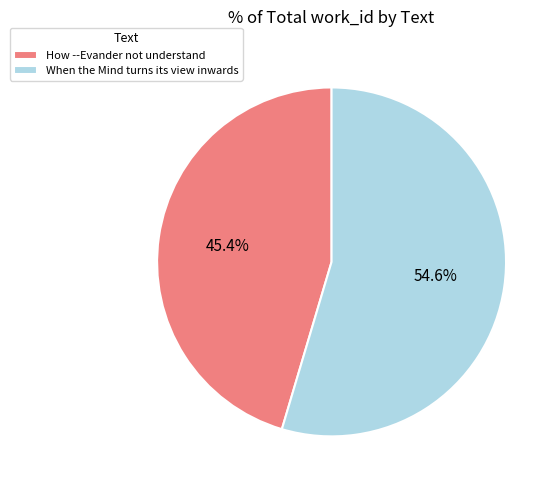

Between How --Evander not understand and When the Mind turns its view inwards, which is larger?

When the Mind turns its view inwards